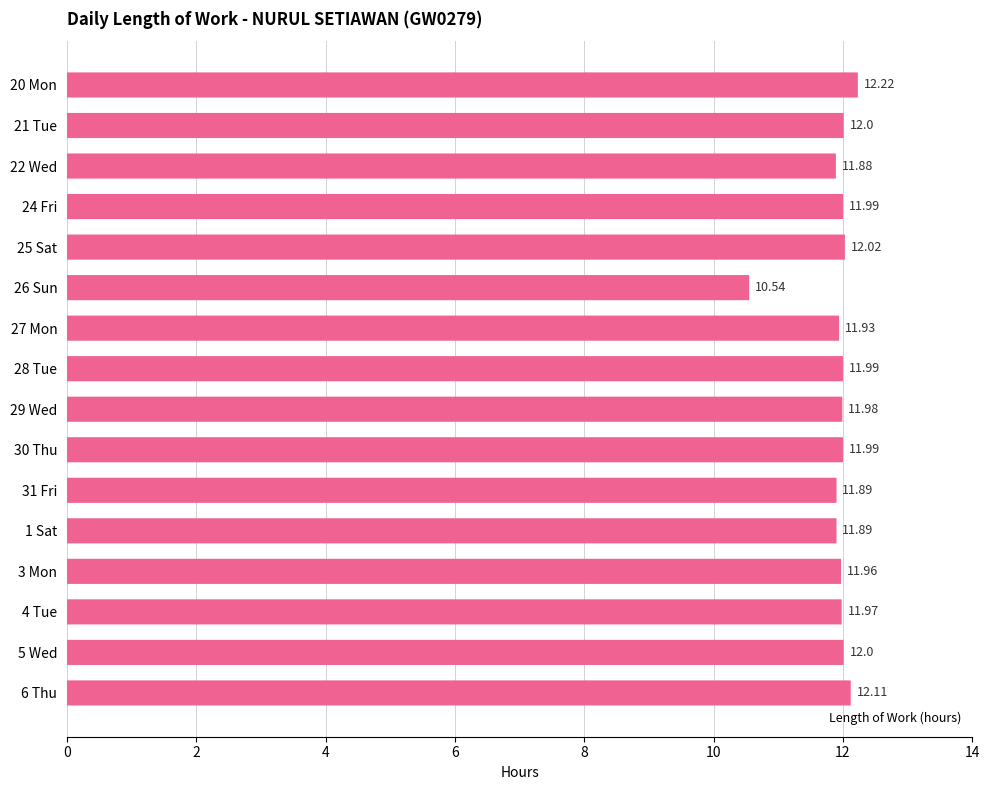

Reading right to left, extract all data points from this chart.

12.1	12.0	12.0	12.0	11.9	11.9	12.0	12.0	12.0	11.9	10.5	12.0	12.0	11.9	12.0	12.2